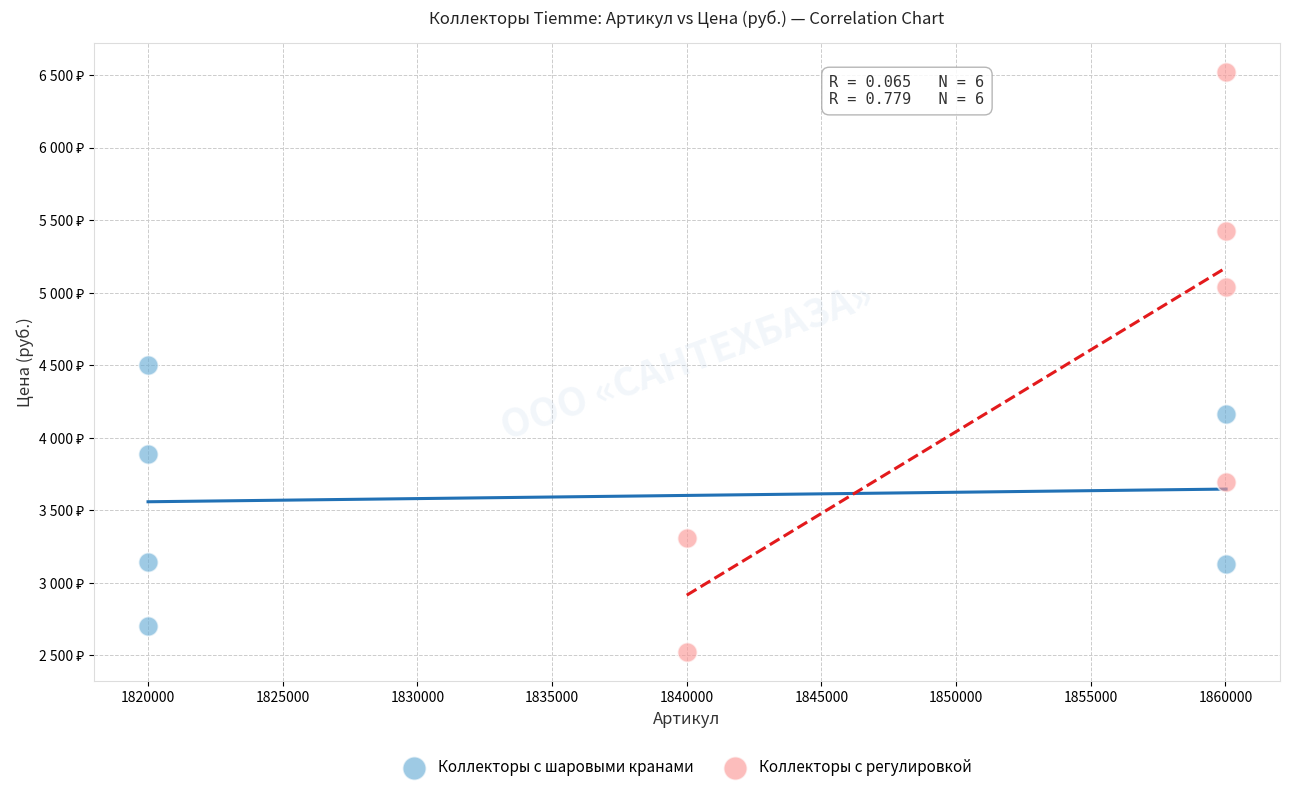

Which series reaches the minimum Y coordinate?

Коллекторы с регулировкой